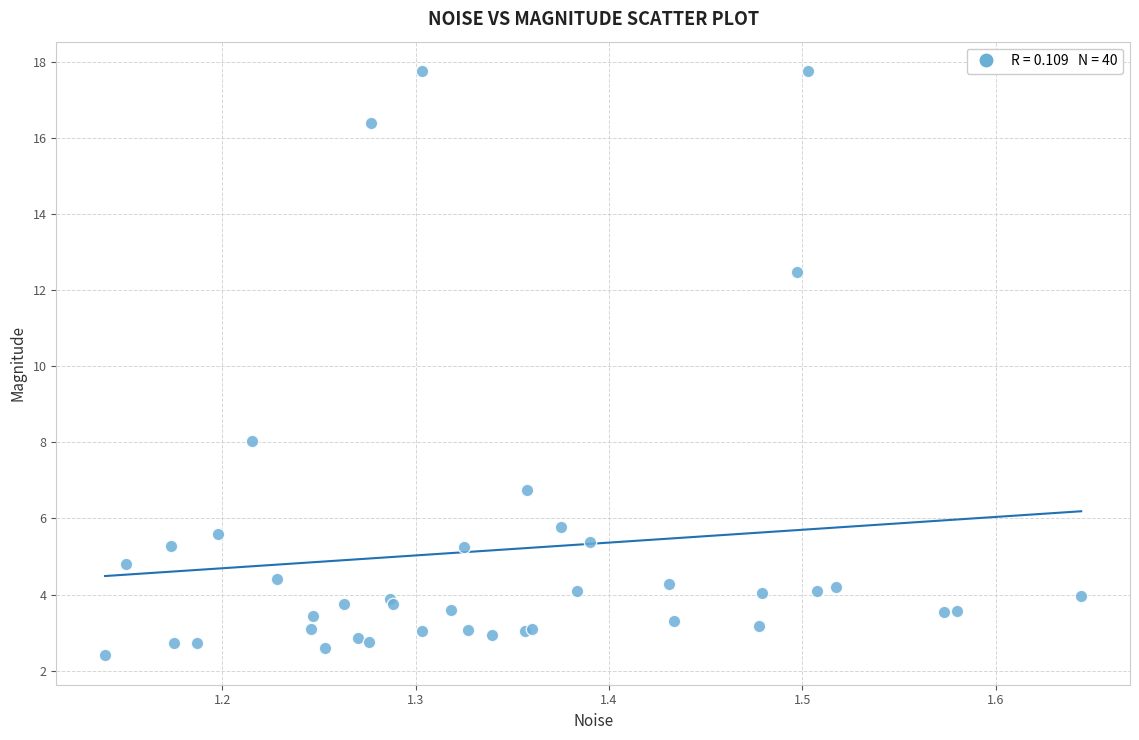

What Y value in the scatter plot is closest to 10?

8.0